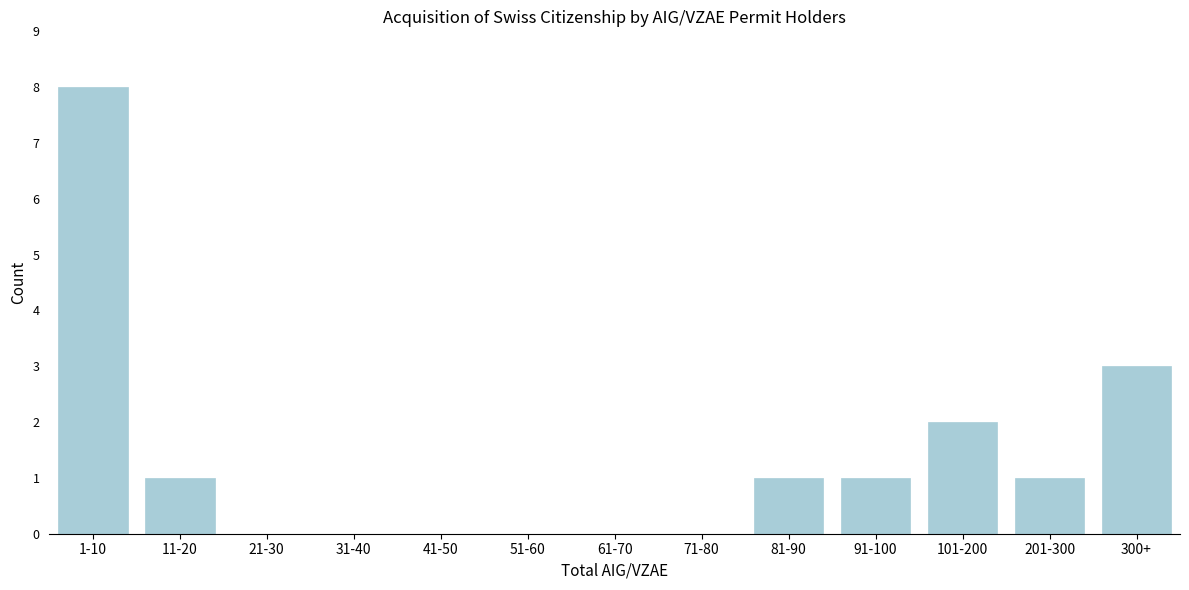

Reading left to right, extract all data points from this chart.

1-10=8	11-20=1	21-30=0	31-40=0	41-50=0	51-60=0	61-70=0	71-80=0	81-90=1	91-100=1	101-200=2	201-300=1	300+=3